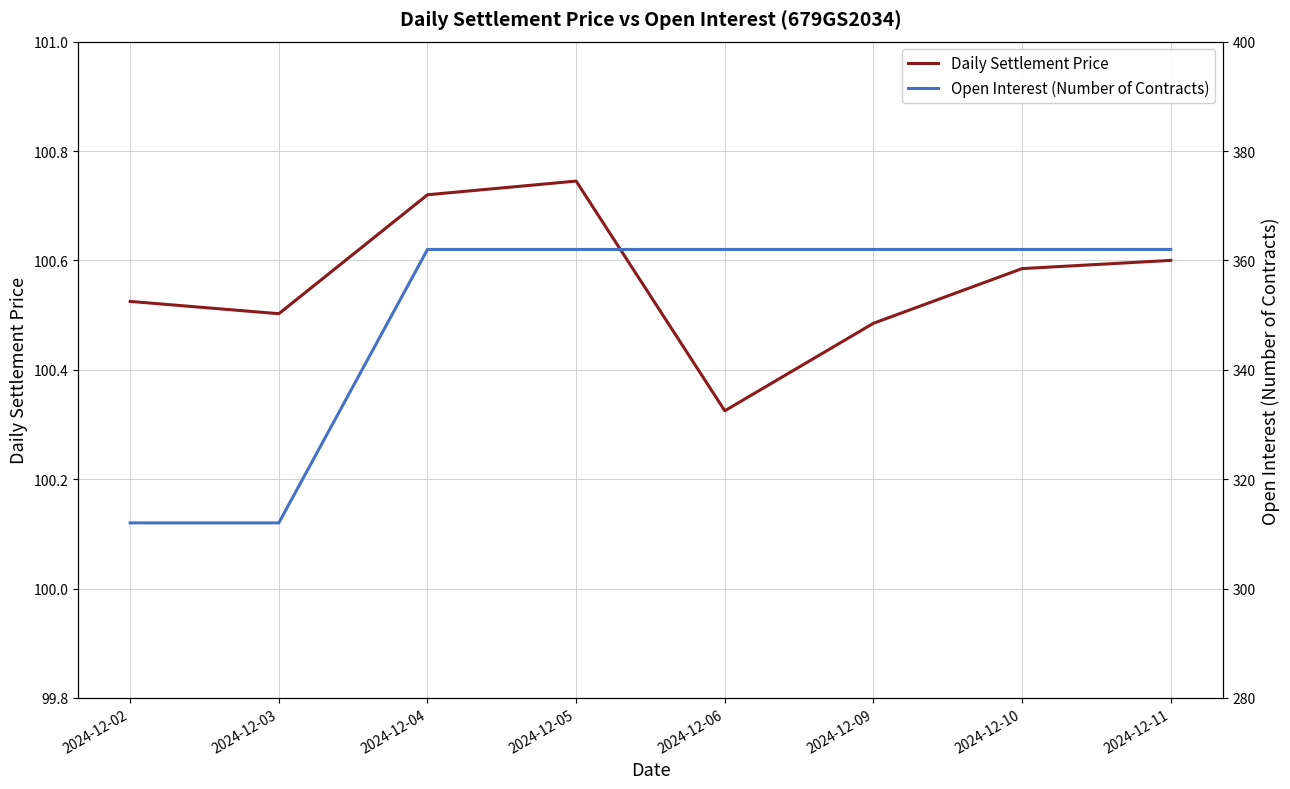

Does the chart display data point markers on the line(s)?

No